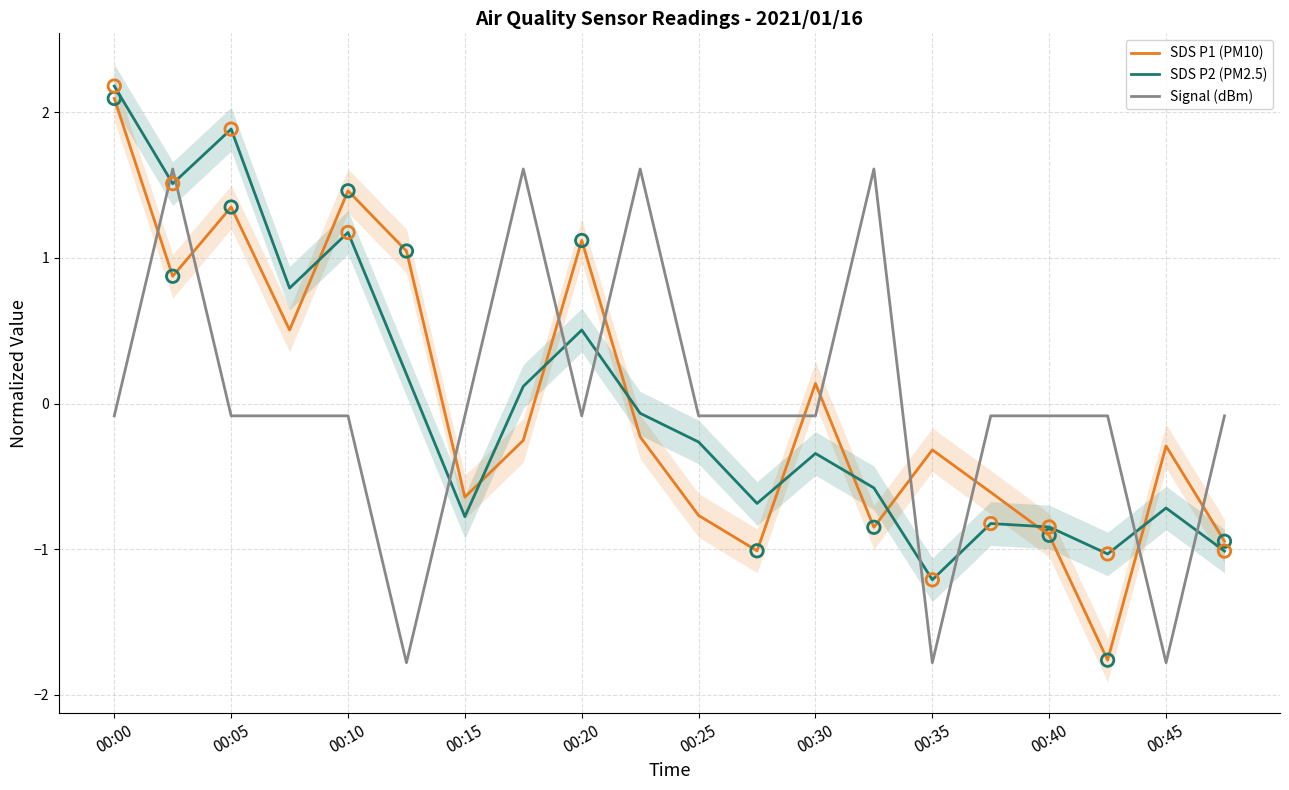

Which series has the largest total across all categories?

Signal (dBm)